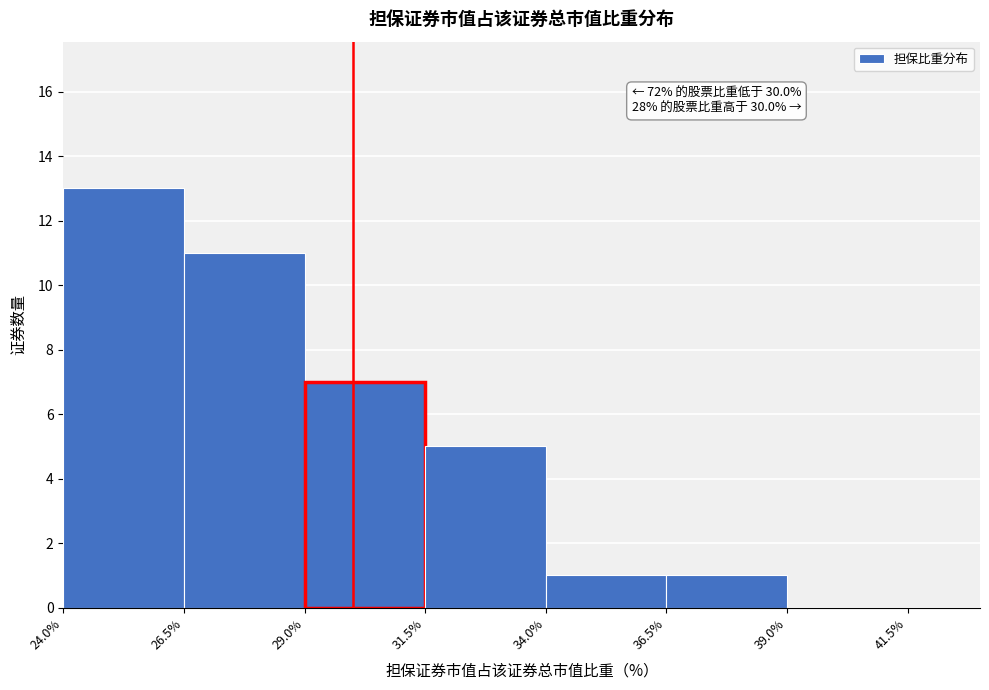

Which range on the x-axis has the tallest bar?

24.0% to 26.5%